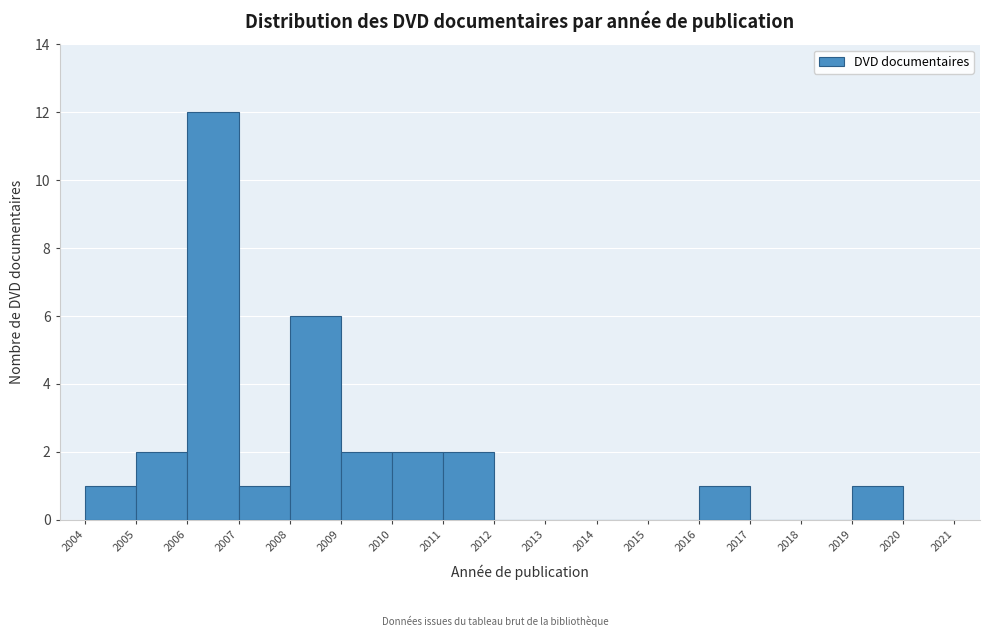

Over which range of the x-axis is the bar tallest?

2006 to 2007